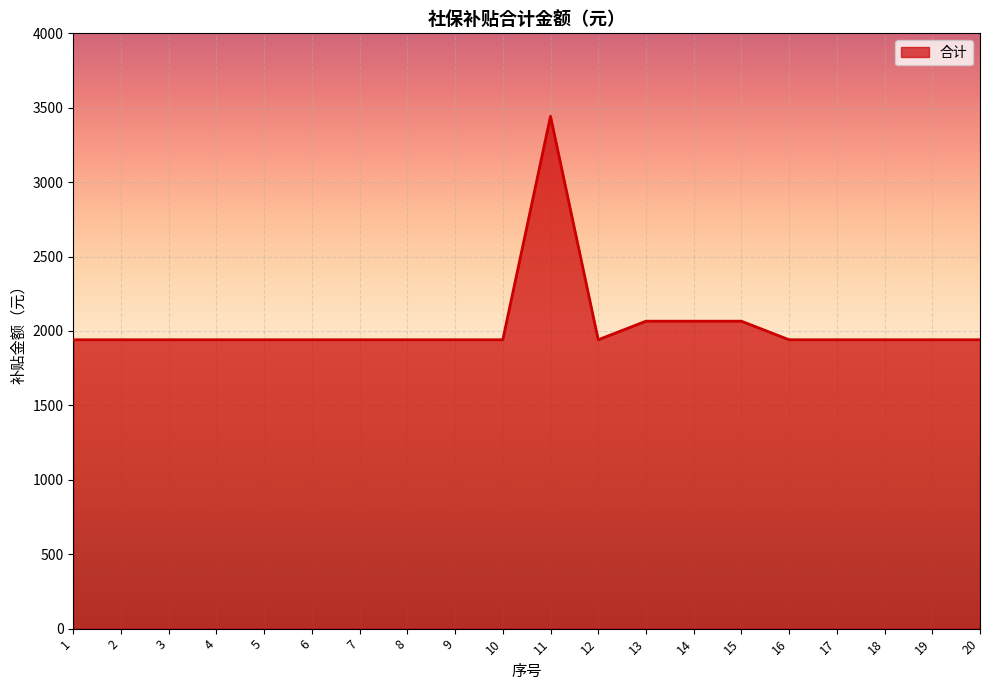

True or false: the data shows 1941.0 at 3.

True